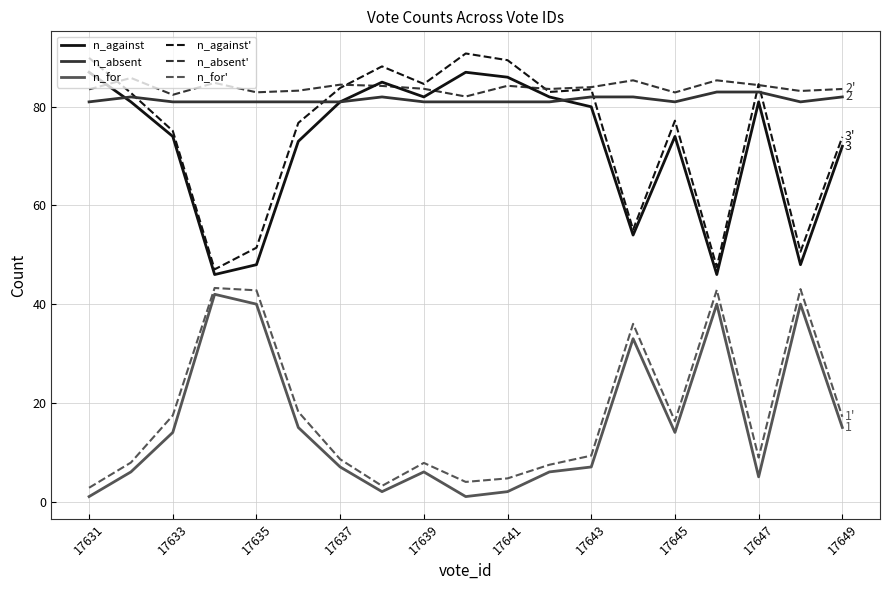

What is the smallest value displayed?

1.0